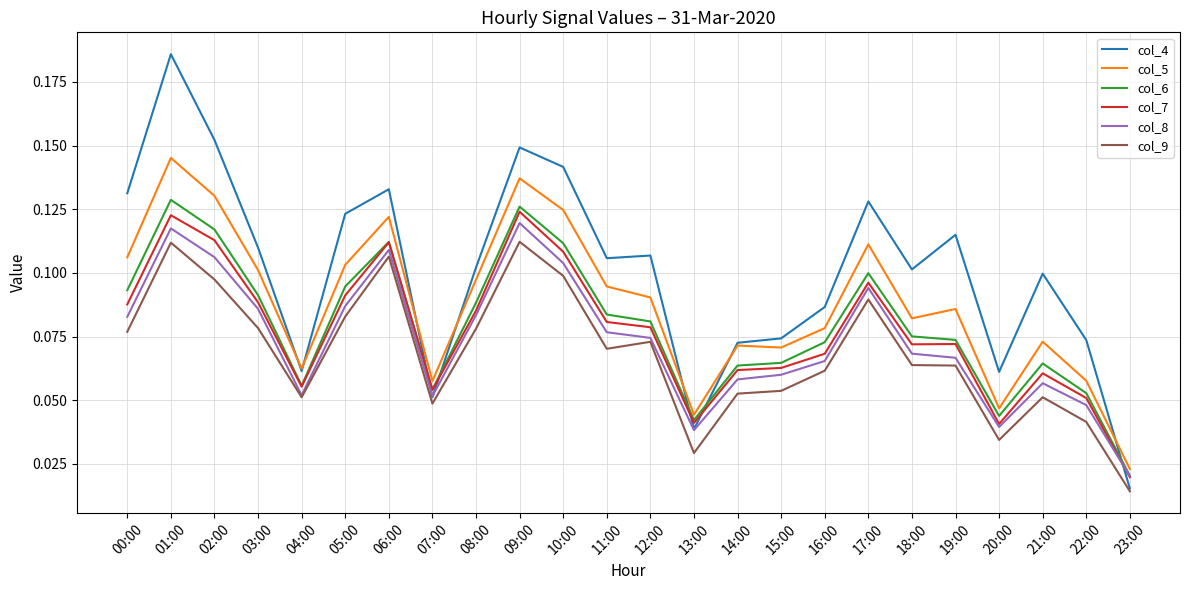

Is it true that col_5 equals 0.1 at 08:00?

True